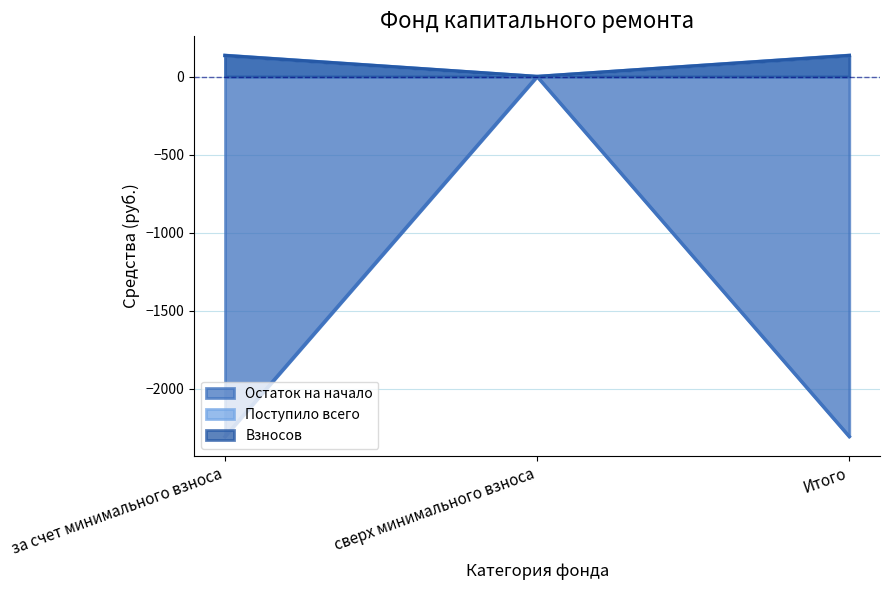

Reading left to right, what are all the values shown in this chart?

Остаток на начало: за счет минимального взноса=135.5	сверх минимального взноса=0.0	Итого=135.5
Поступило всего: за счет минимального взноса=-2306.7	сверх минимального взноса=0.0	Итого=-2306.7
Взносов: за счет минимального взноса=134.6	сверх минимального взноса=0.0	Итого=134.6